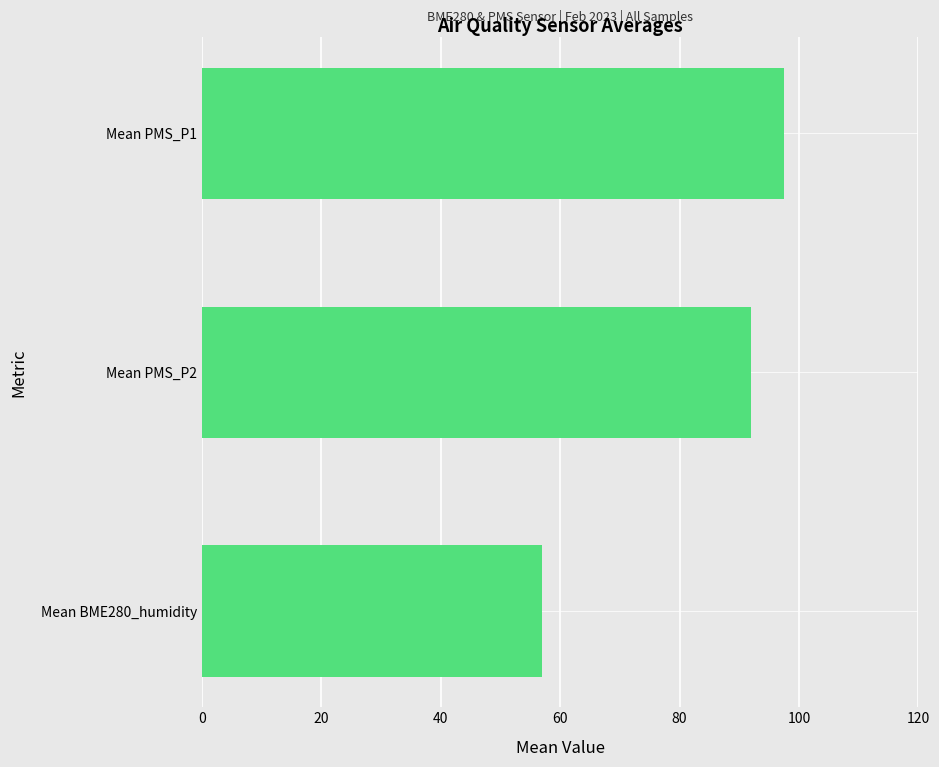

Read the value at Mean BME280_humidity.

57.0